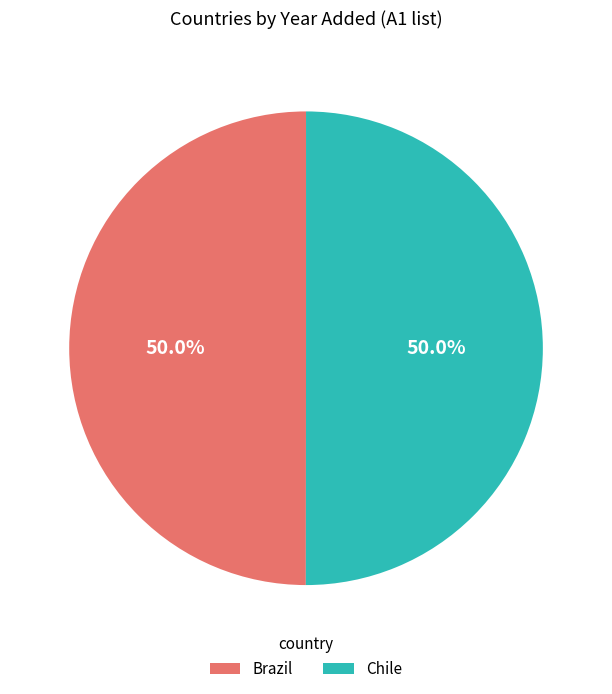

What portion of the pie excludes Chile?

50.0%